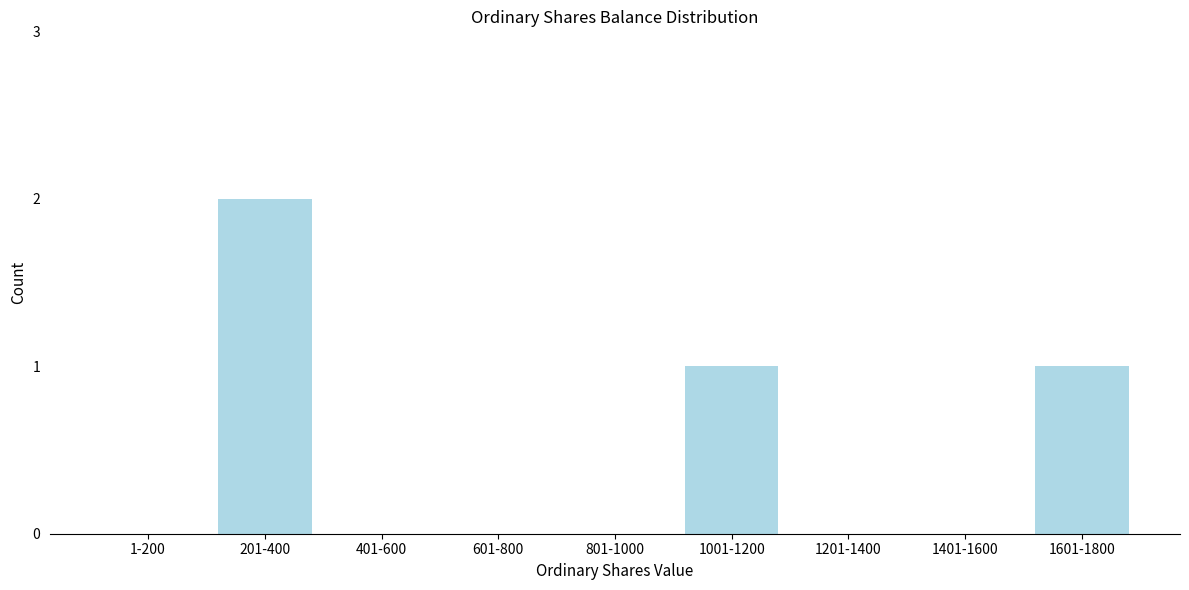

Reading left to right, extract all data points from this chart.

1-200=0	201-400=2	401-600=0	601-800=0	801-1000=0	1001-1200=1	1201-1400=0	1401-1600=0	1601-1800=1